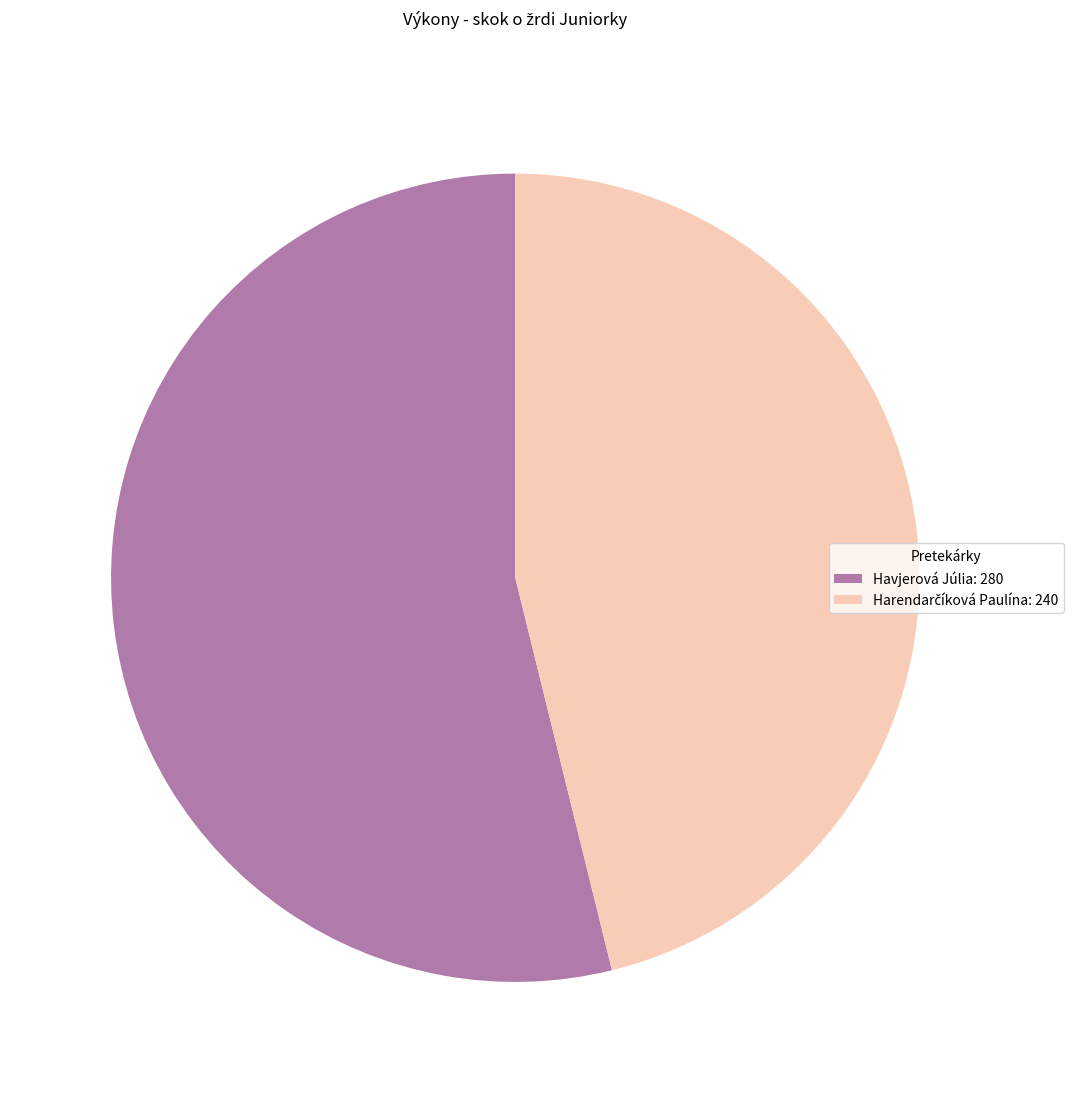

Does Havjerová Júlia: 280 account for over 50% of the chart?

Yes